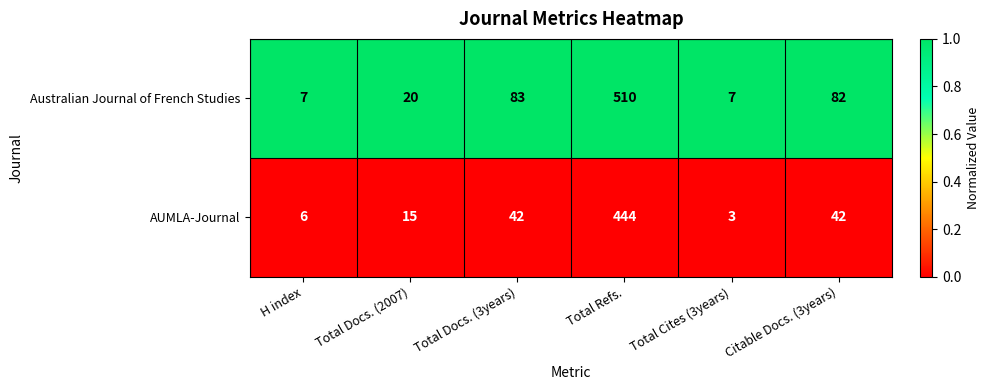

Rank the series by their maximum value, from lowest to highest.

AUMLA-Journal, Australian Journal of French Studies